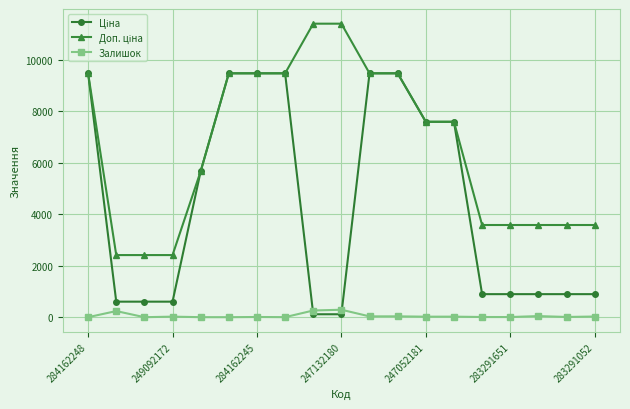

True or false: Залишок has more than 0 points higher than both neighbors.

True